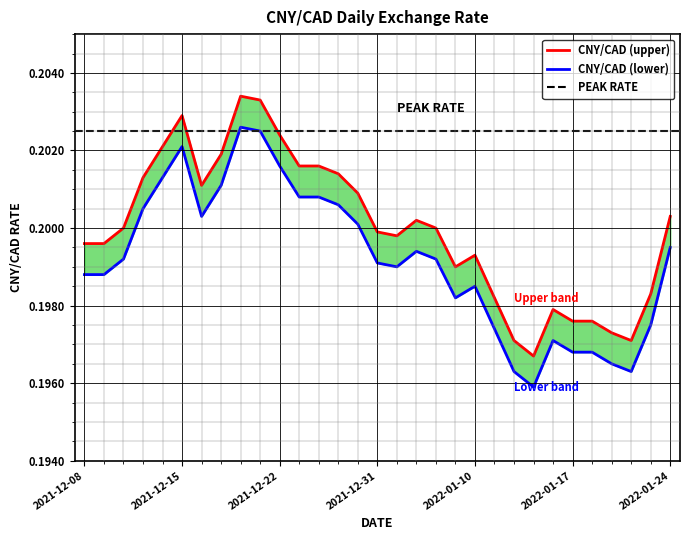

Reading right to left, what are all the values shown in this chart?

CNY/CAD (upper): 0.2	0.2	0.2	0.2	0.2	0.2	0.2	0.2	0.2	0.2	0.2	0.2	0.2	0.2	0.2	0.2	0.2	0.2	0.2	0.2	0.2	0.2	0.2	0.2	0.2	0.2	0.2	0.2	0.2	0.2	0.2
CNY/CAD (lower): 0.2	0.2	0.2	0.2	0.2	0.2	0.2	0.2	0.2	0.2	0.2	0.2	0.2	0.2	0.2	0.2	0.2	0.2	0.2	0.2	0.2	0.2	0.2	0.2	0.2	0.2	0.2	0.2	0.2	0.2	0.2